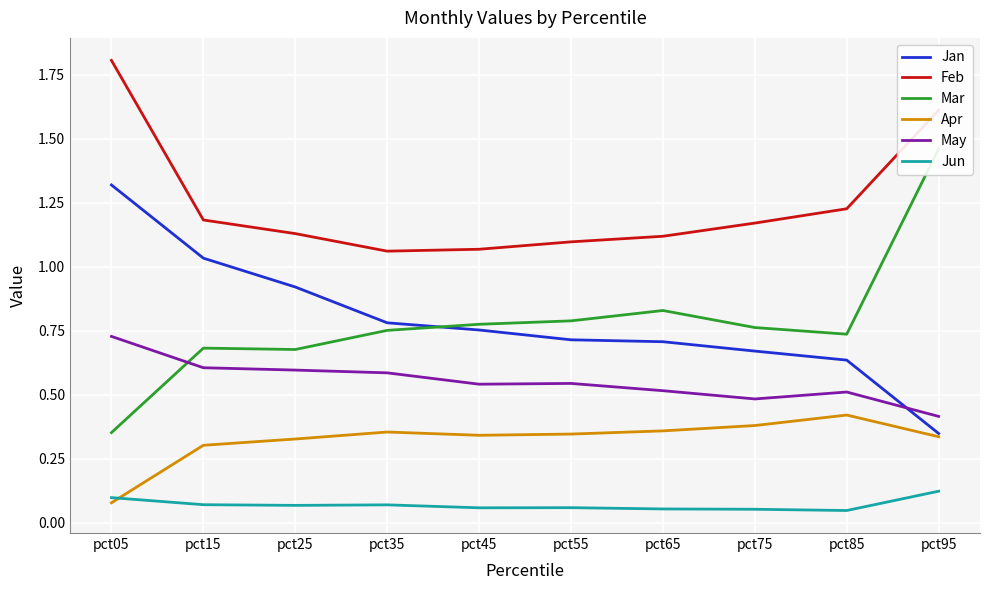

Reading left to right, transcribe all the data shown in this chart.

Jan: pct05=1.3	pct15=1.0	pct25=0.9	pct35=0.8	pct45=0.8	pct55=0.7	pct65=0.7	pct75=0.7	pct85=0.6	pct95=0.3
Feb: pct05=1.8	pct15=1.2	pct25=1.1	pct35=1.1	pct45=1.1	pct55=1.1	pct65=1.1	pct75=1.2	pct85=1.2	pct95=1.6
Mar: pct05=0.4	pct15=0.7	pct25=0.7	pct35=0.8	pct45=0.8	pct55=0.8	pct65=0.8	pct75=0.8	pct85=0.7	pct95=1.5
Apr: pct05=0.1	pct15=0.3	pct25=0.3	pct35=0.4	pct45=0.3	pct55=0.3	pct65=0.4	pct75=0.4	pct85=0.4	pct95=0.3
May: pct05=0.7	pct15=0.6	pct25=0.6	pct35=0.6	pct45=0.5	pct55=0.5	pct65=0.5	pct75=0.5	pct85=0.5	pct95=0.4
Jun: pct05=0.1	pct15=0.1	pct25=0.1	pct35=0.1	pct45=0.1	pct55=0.1	pct65=0.1	pct75=0.1	pct85=0.0	pct95=0.1